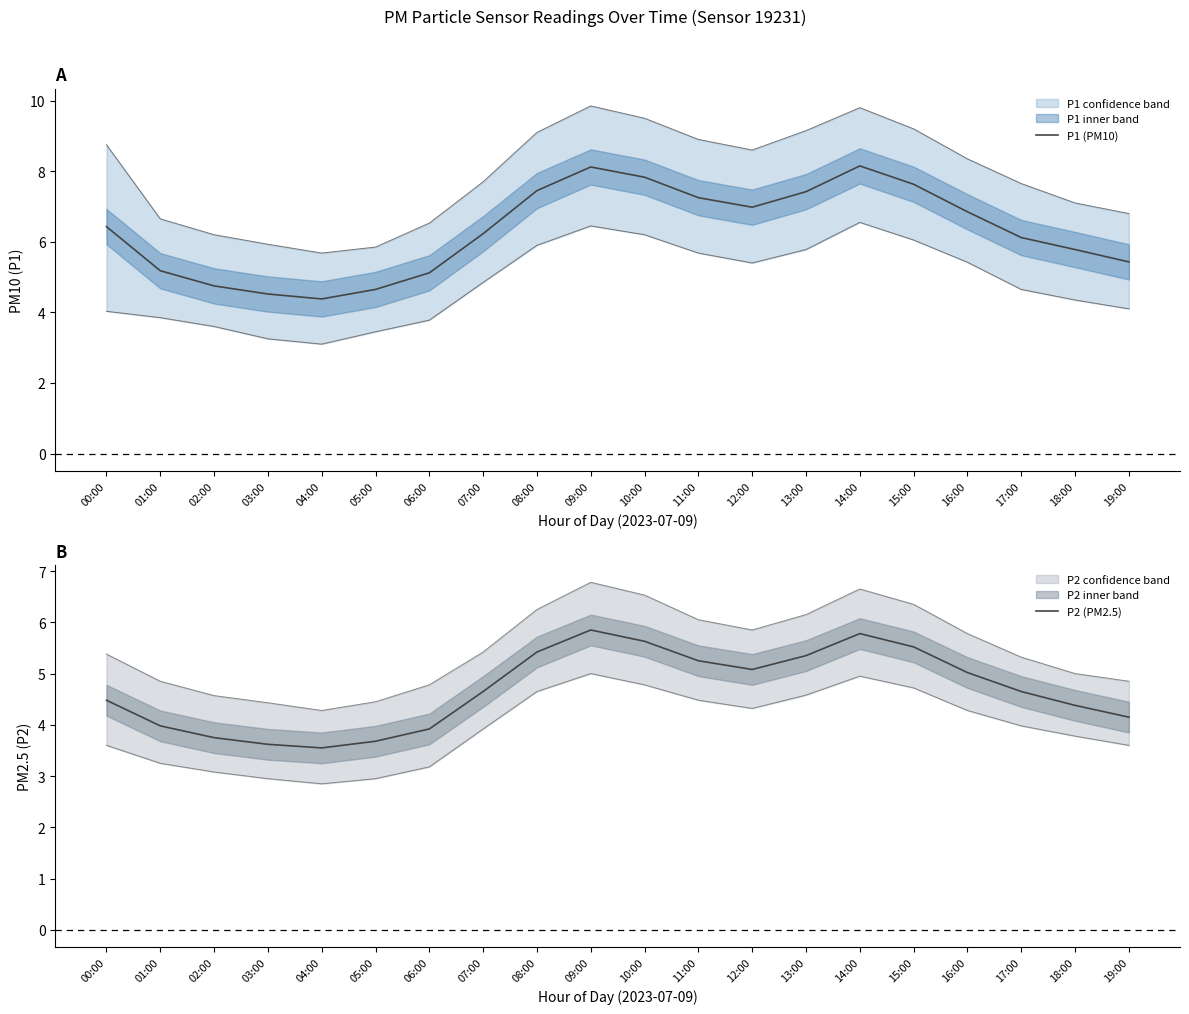

What is the label of the 18th point from the right?

02:00